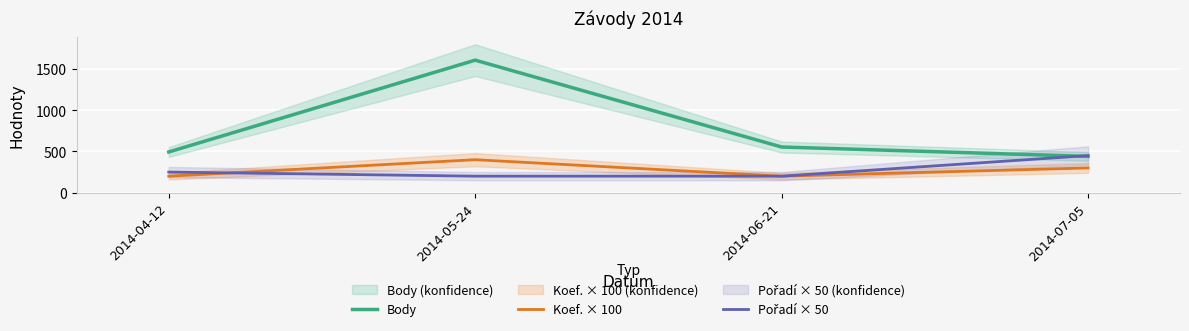

What position from the right is 2014-06-21?

2